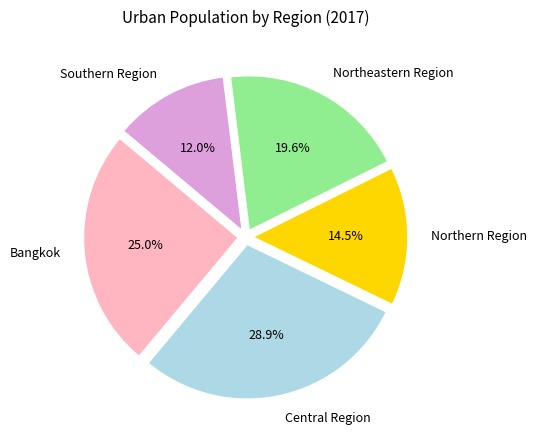

Is Bangkok the majority of the pie?

No